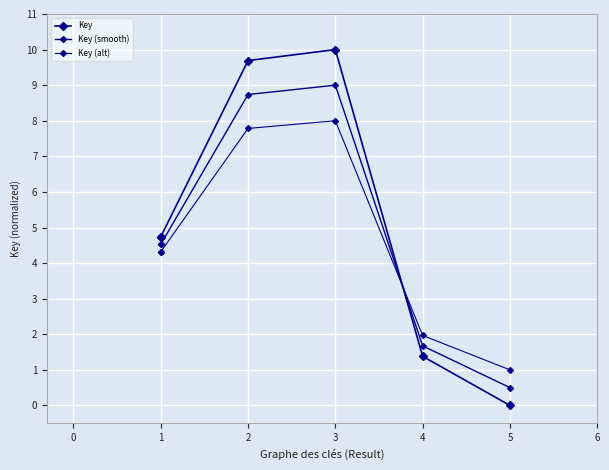

Between which two adjacent categories do Key and Key (smooth) first intersect?

3 and 4